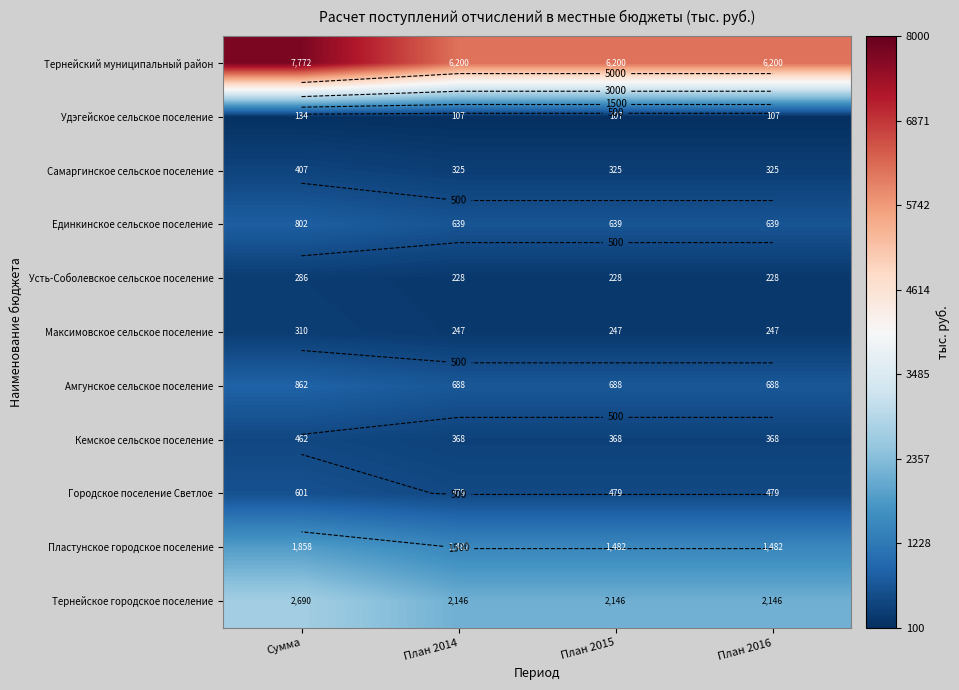

Which series has the largest range (max minus min)?

Тернейский муниципальный район